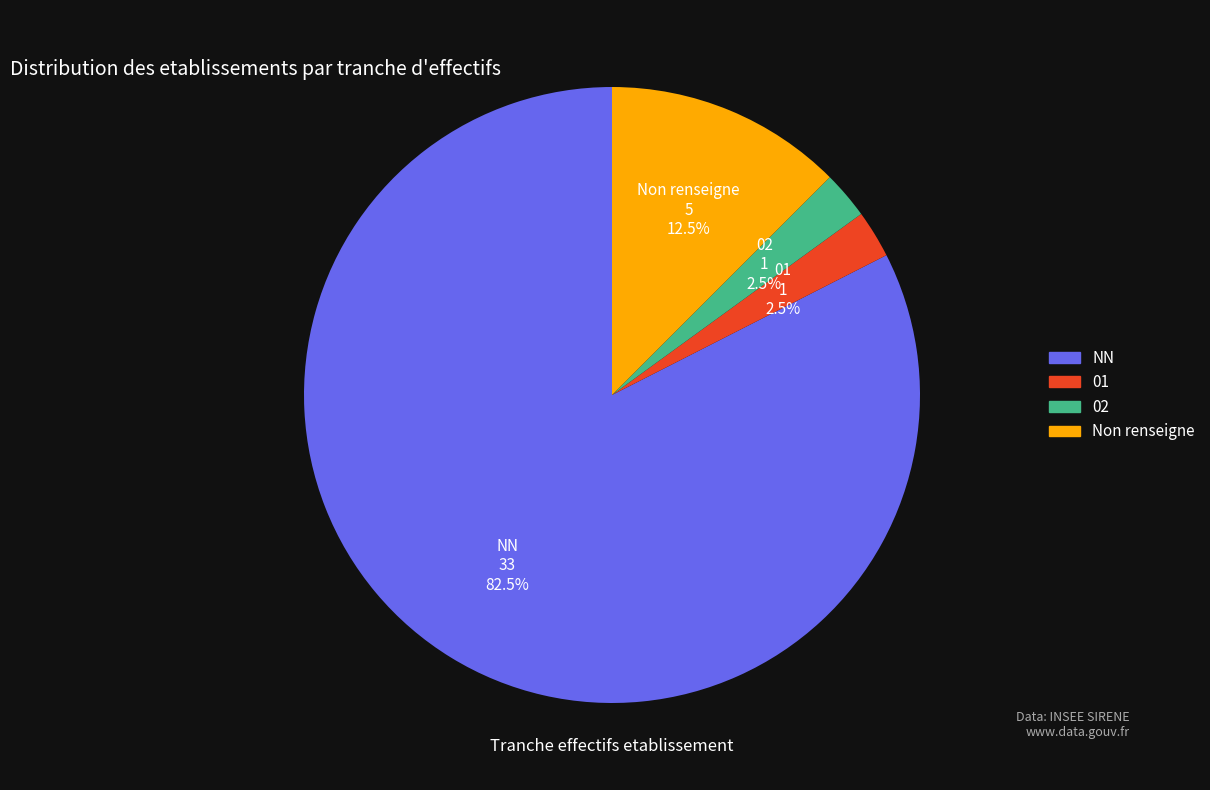

True or false: 02 accounts for 11% of the total.

False